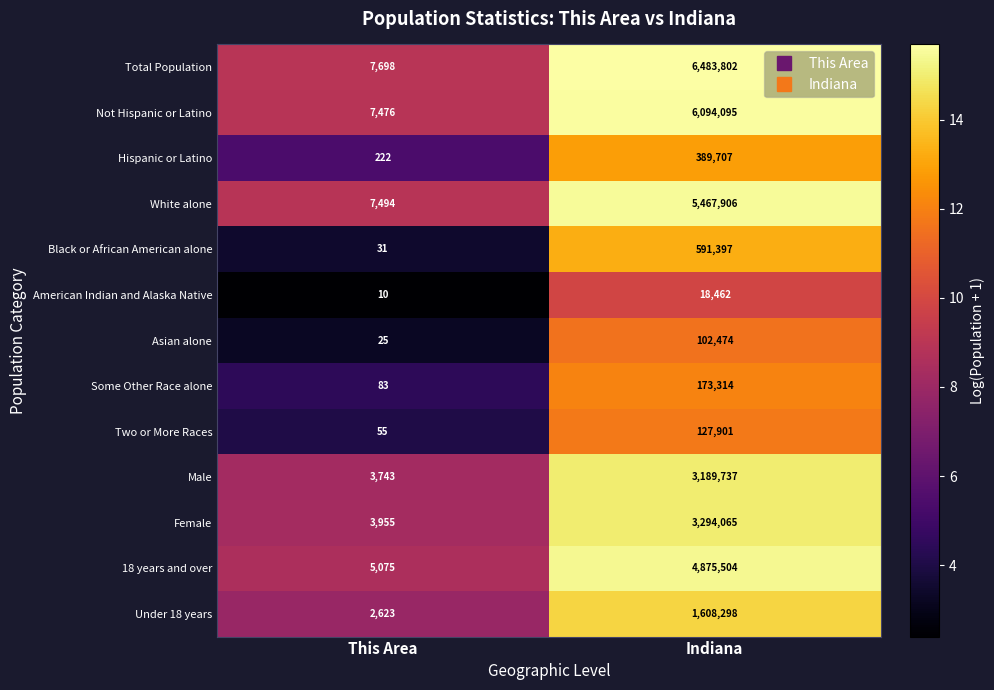

What is the total value across all series at Indiana?

32416662